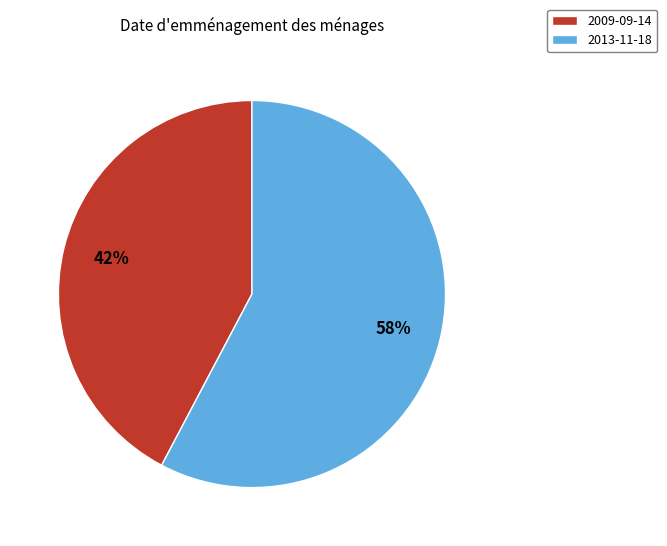

How many segments does this pie chart have?

2